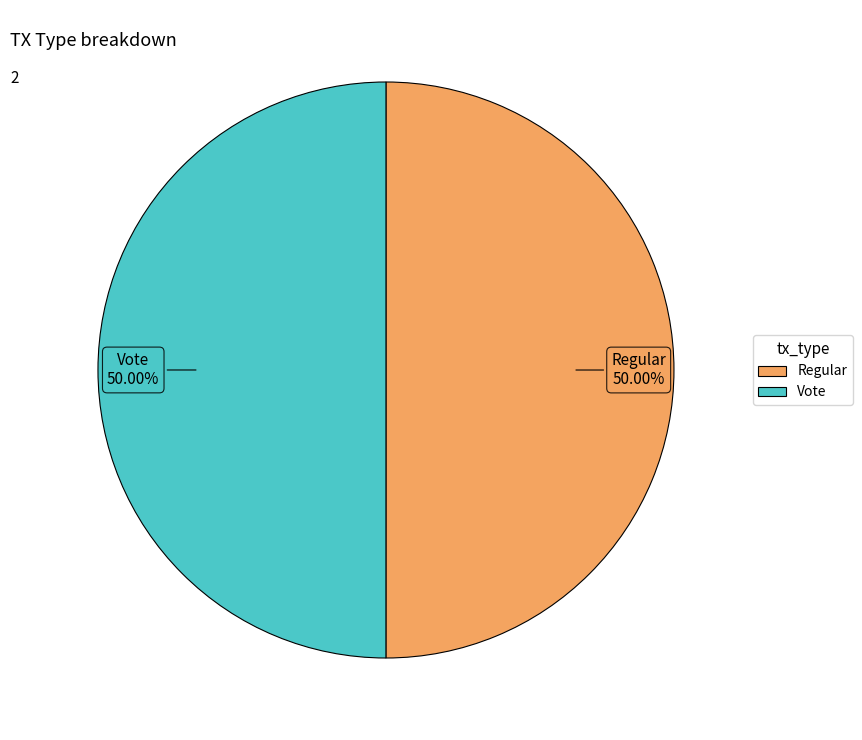

Do Vote and Regular together represent more than half of the pie?

Yes